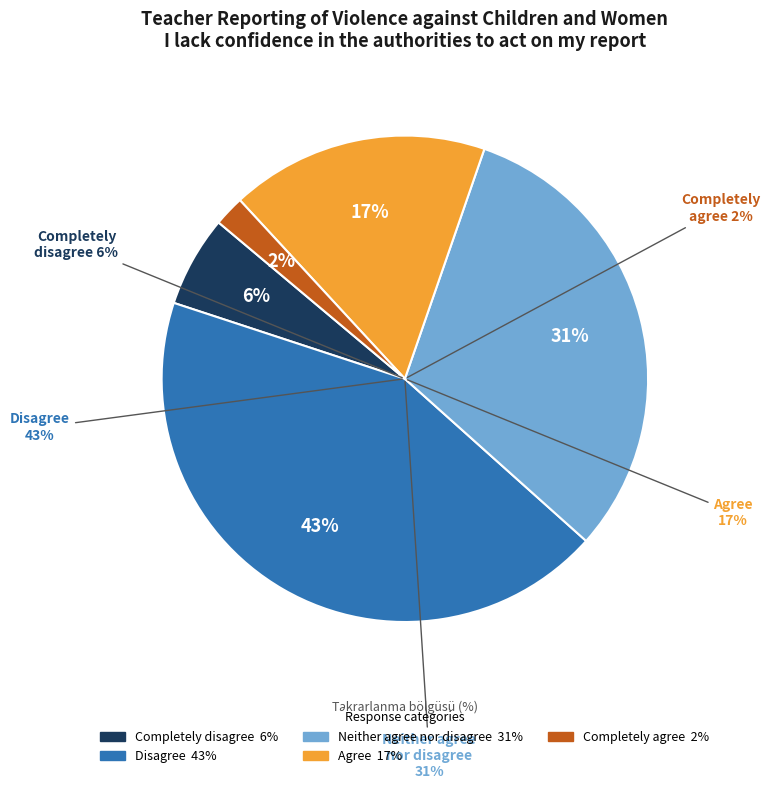

What is the change in value from Disagree to Completely agree?

-41